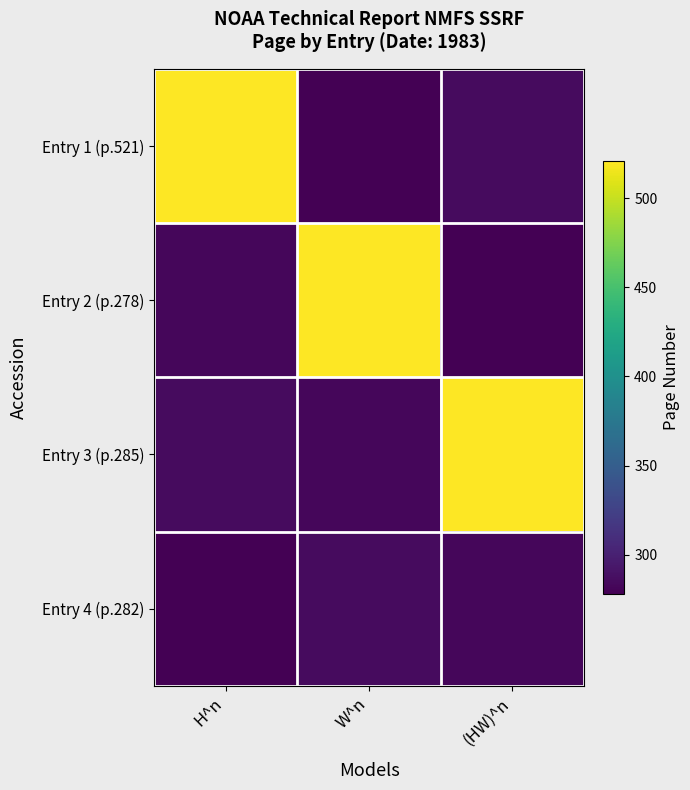

What is the minimum value shown in the chart?

278